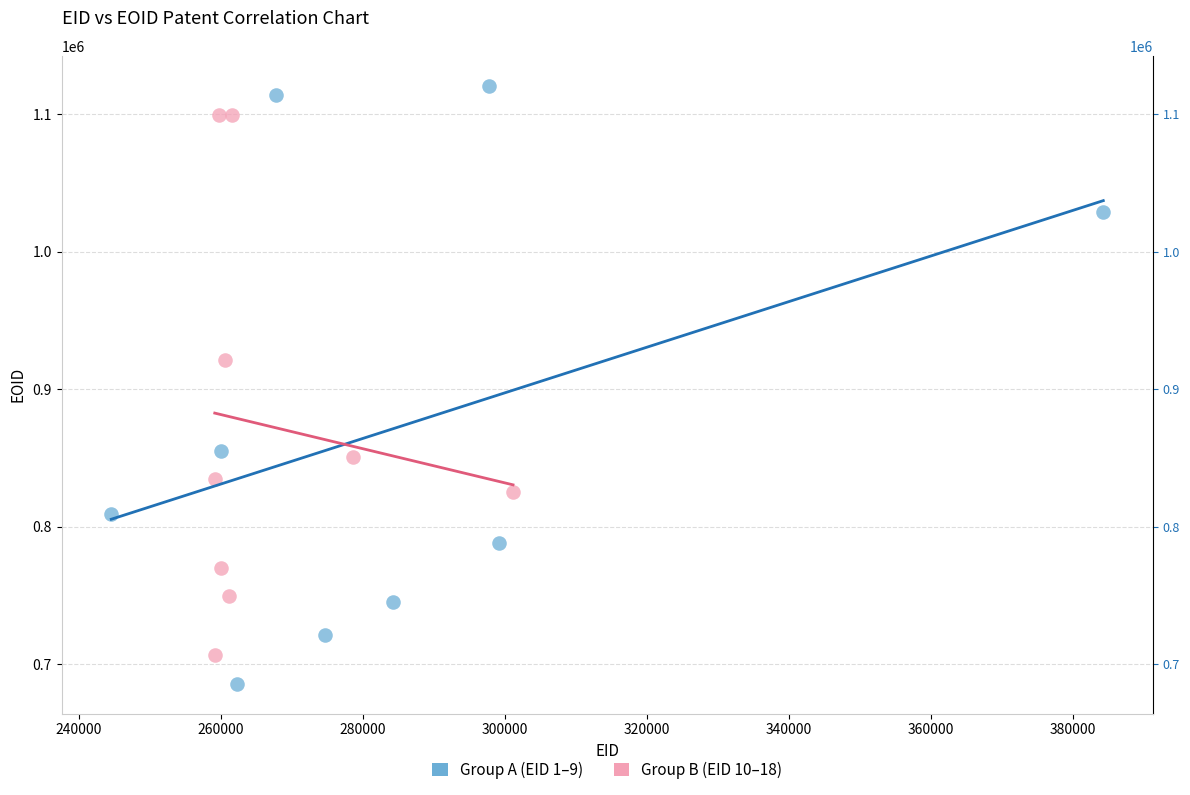

Which series reaches the minimum Y coordinate?

Group A (EID 1–9)